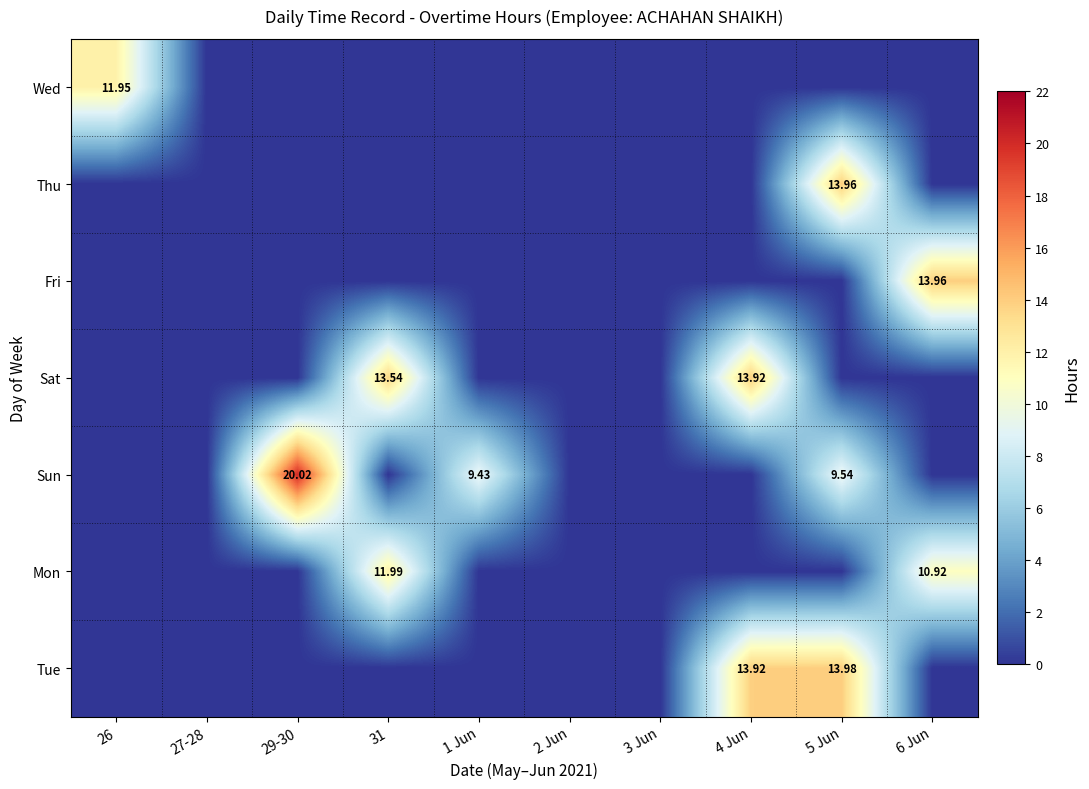

Between 1 Jun and 5 Jun, which series saw the biggest shift?

Tue